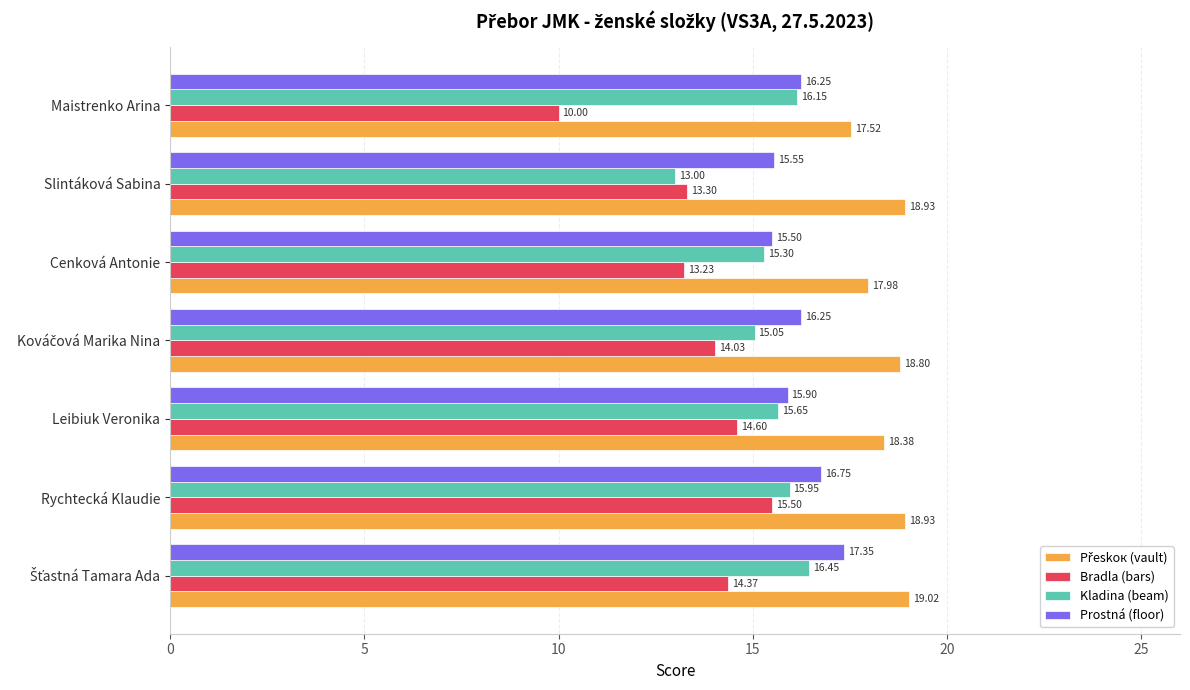

Which series changed the most between Rychtecká Klaudie and Cenková Antonie?

Bradla (bars)